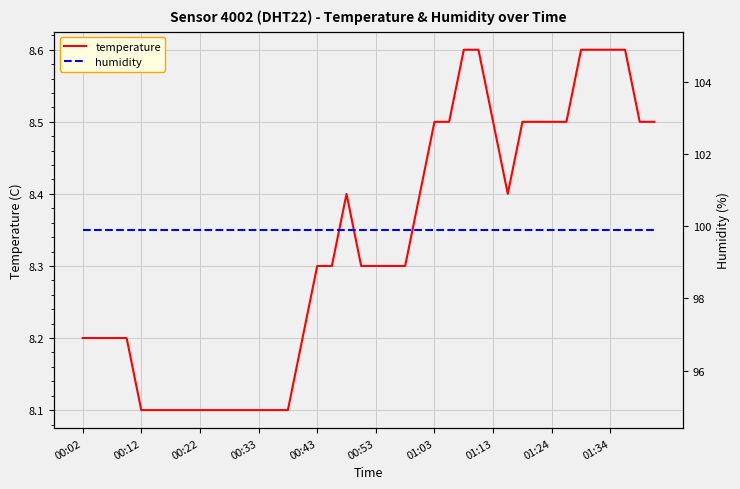

Reading left to right, extract all data points from this chart.

temperature: 8.2	8.2	8.2	8.2	8.1	8.1	8.1	8.1	8.1	8.1	8.1	8.1	8.1	8.1	8.1	8.2	8.3	8.3	8.4	8.3	8.3	8.3	8.3	8.4	8.5	8.5	8.6	8.6	8.5	8.4	8.5	8.5	8.5	8.5	8.6	8.6	8.6	8.6	8.5	8.5
humidity: 99.9	99.9	99.9	99.9	99.9	99.9	99.9	99.9	99.9	99.9	99.9	99.9	99.9	99.9	99.9	99.9	99.9	99.9	99.9	99.9	99.9	99.9	99.9	99.9	99.9	99.9	99.9	99.9	99.9	99.9	99.9	99.9	99.9	99.9	99.9	99.9	99.9	99.9	99.9	99.9